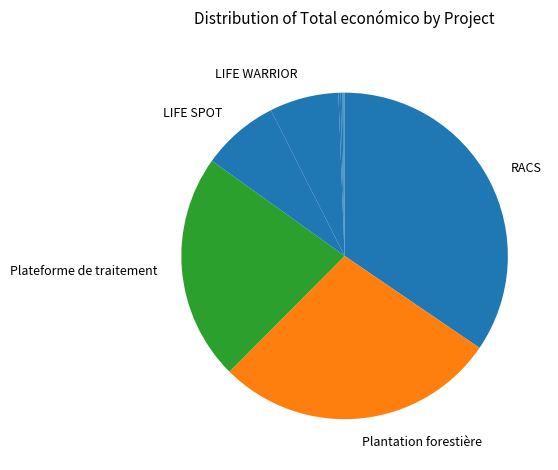

To the nearest percent, what is the average slice percentage?

10%